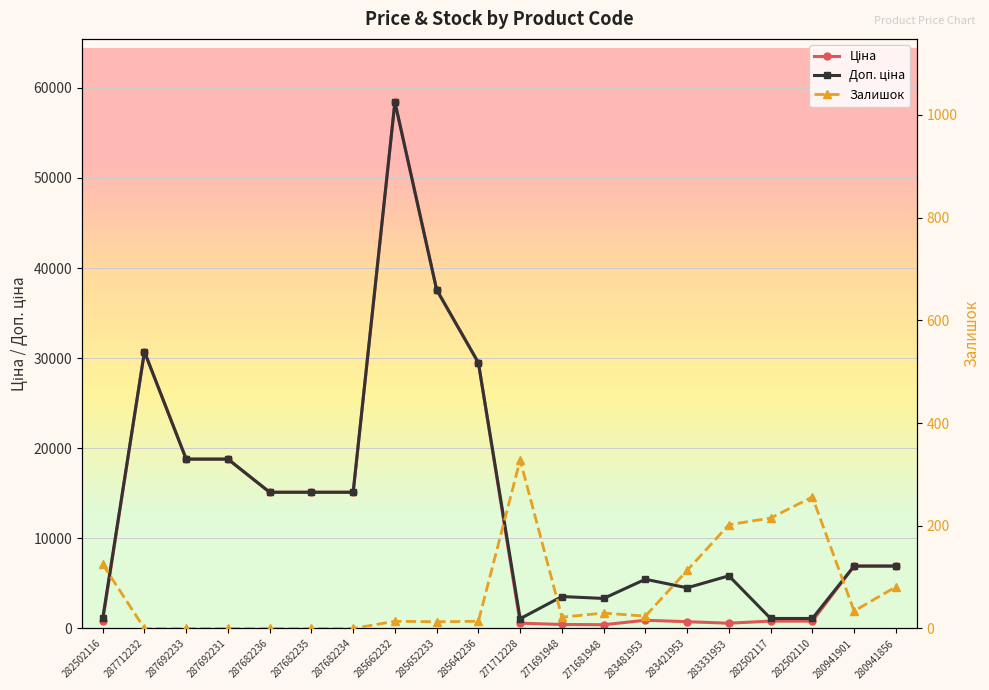

Which series has the widest spread of values?

Ціна